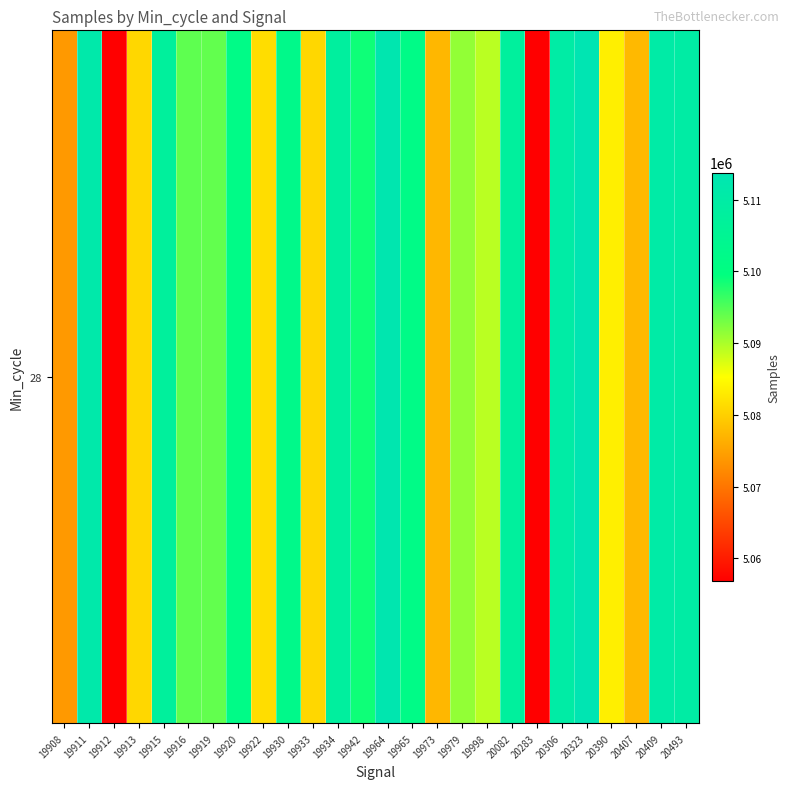

Where is the data nearest to the value 5085315?

20390